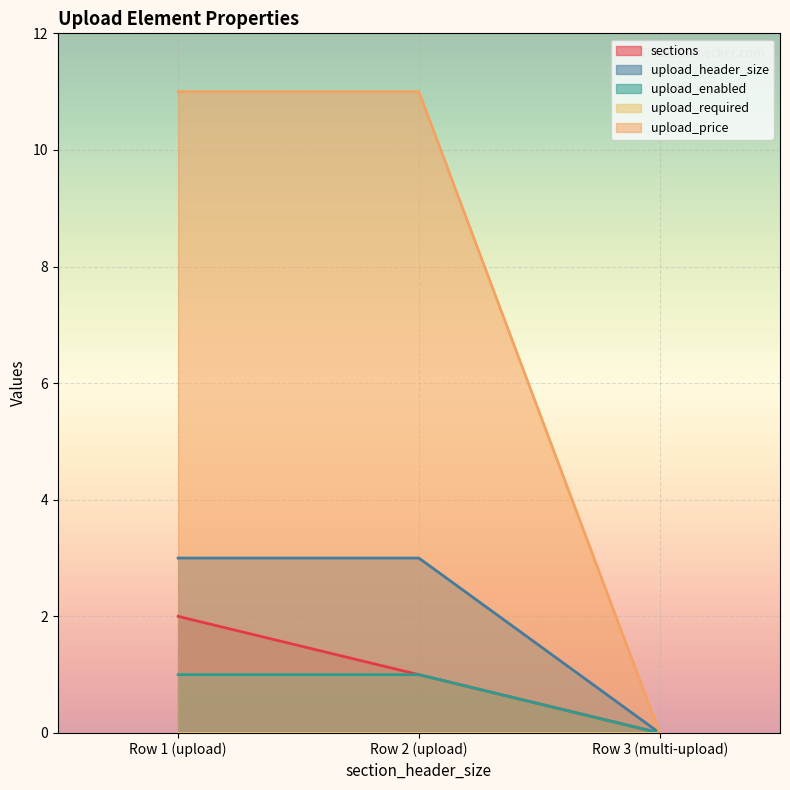

What is the greatest value displayed?

11